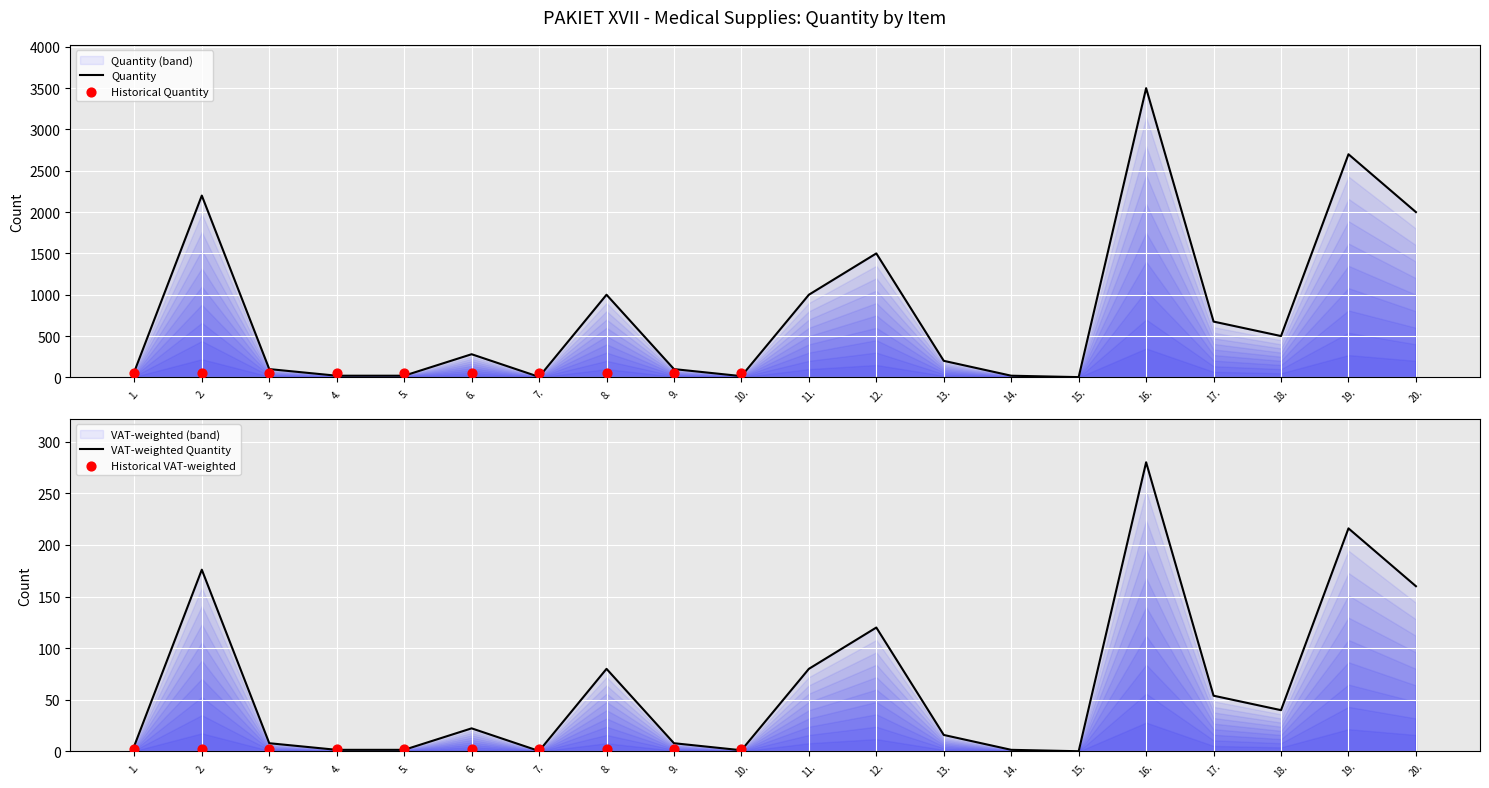

Approximately how many times larger is the value at 16. compared to 5.?

175.0